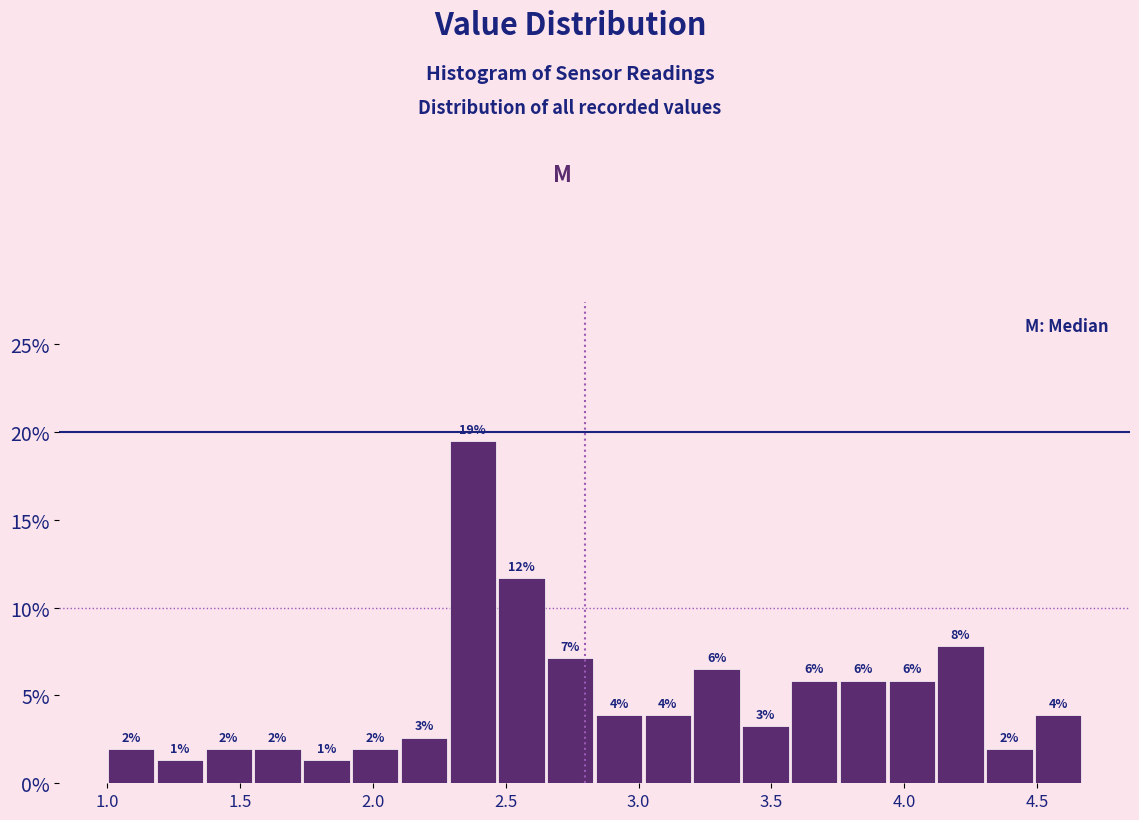

Read against the x-axis, roughly where is the centre of the tallest bar?

2.40